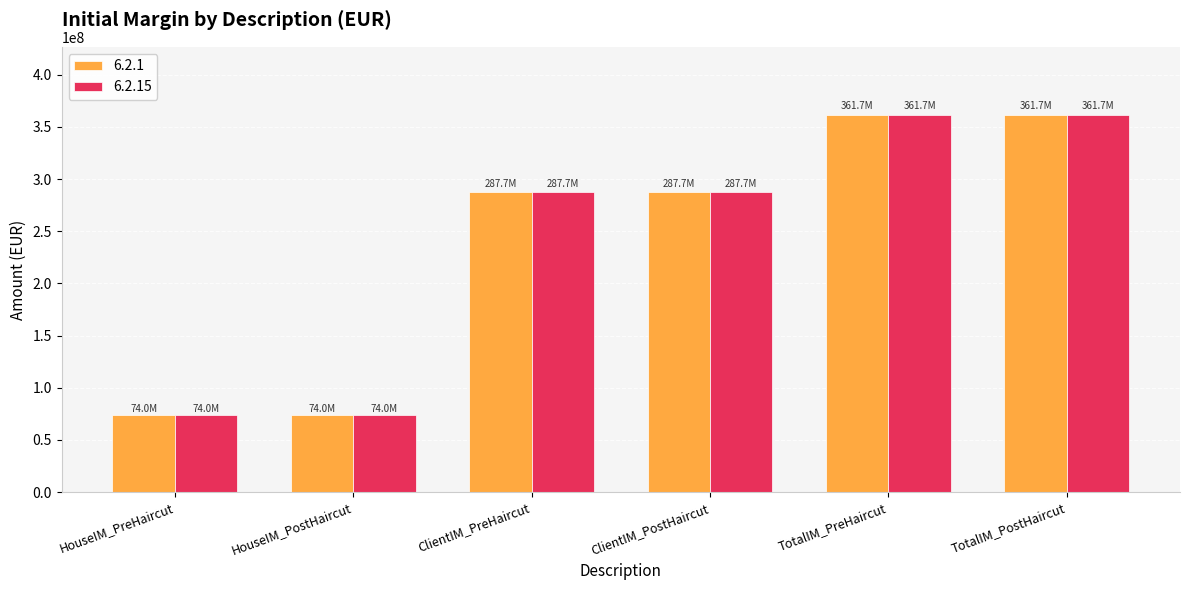

What is the maximum value shown in the chart?

361728191.2